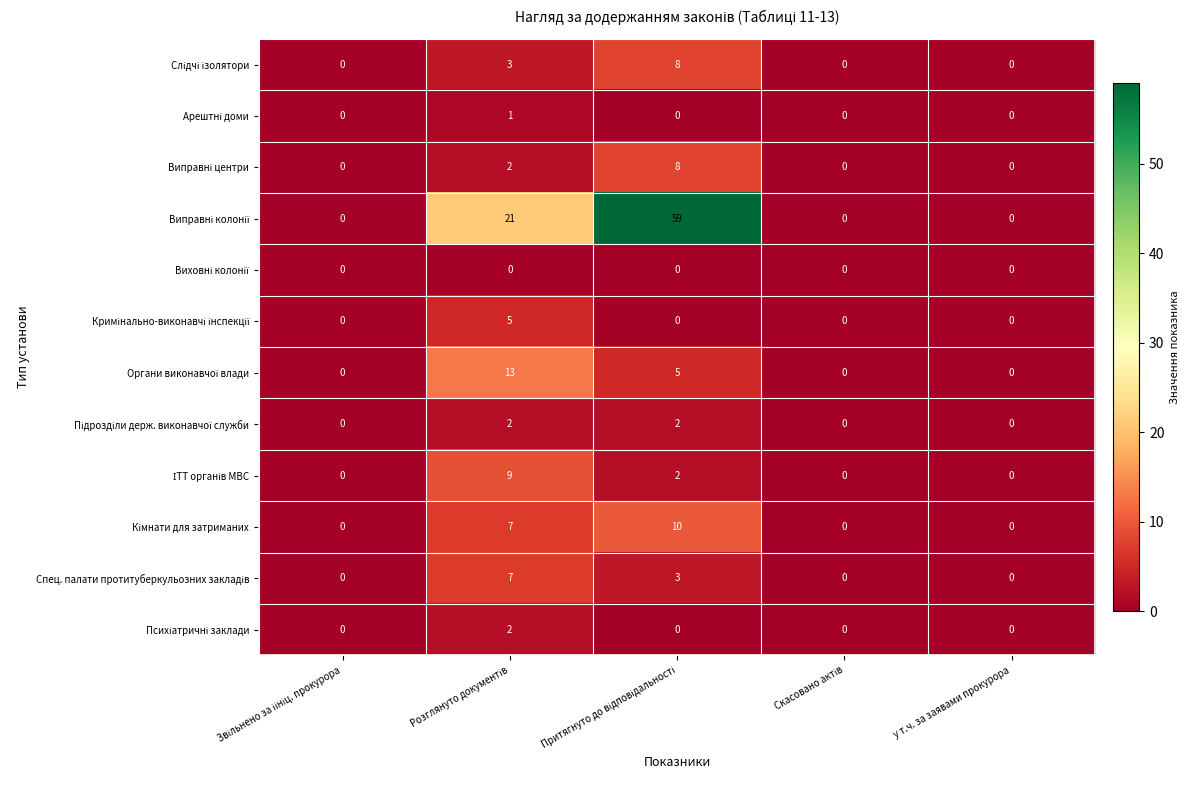

What is the greatest value displayed?

59